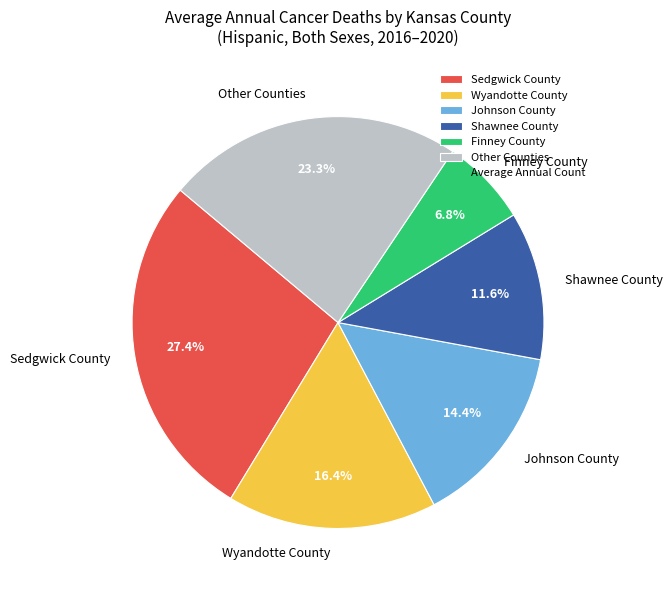

Do Finney County and Shawnee County together represent more than half of the pie?

No